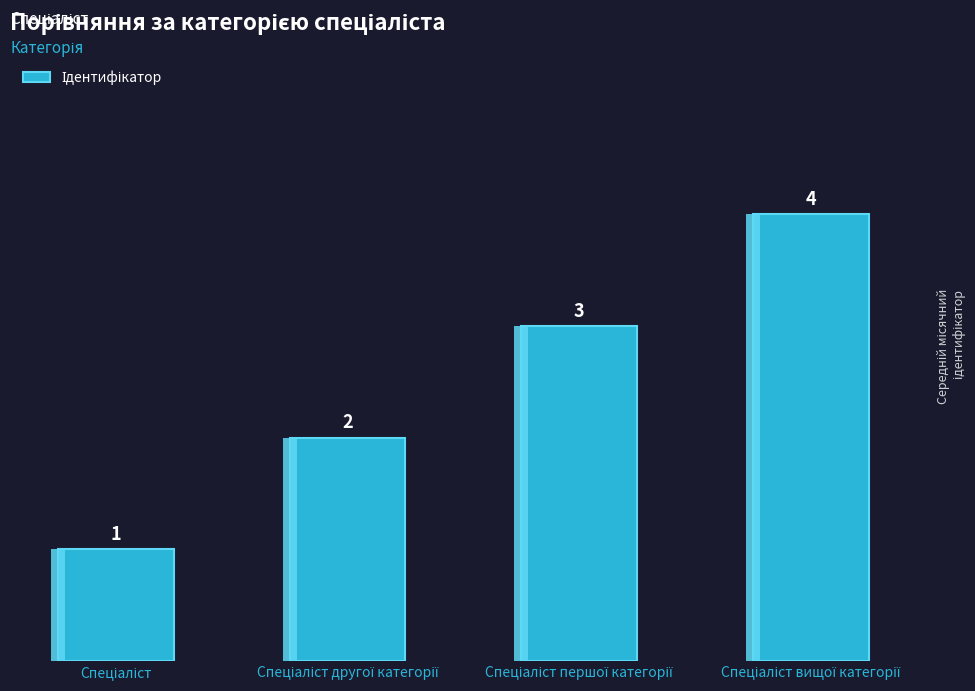

How many data points does each series have?

4